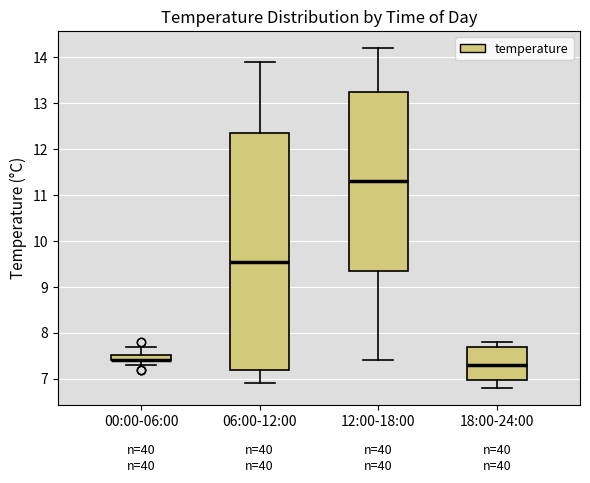

Which box is the tallest, from its lower edge to its upper edge?

06:00-12:00